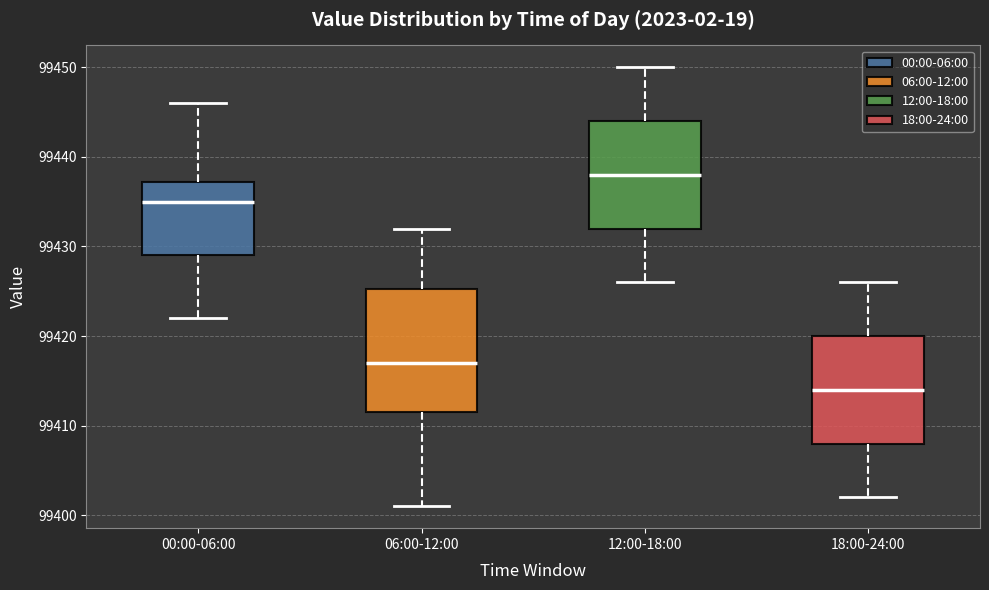

Where is the lower edge of the box for 06:00-12:00 on the y-axis? The values are not printed on the chart, so give them approximately, as read against the axis.

99412